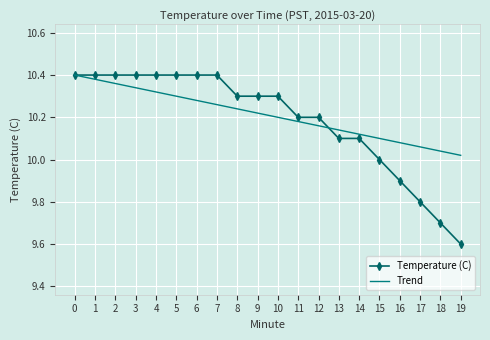

At 15, list the series in order from smallest to largest.

Temperature (C), Trend